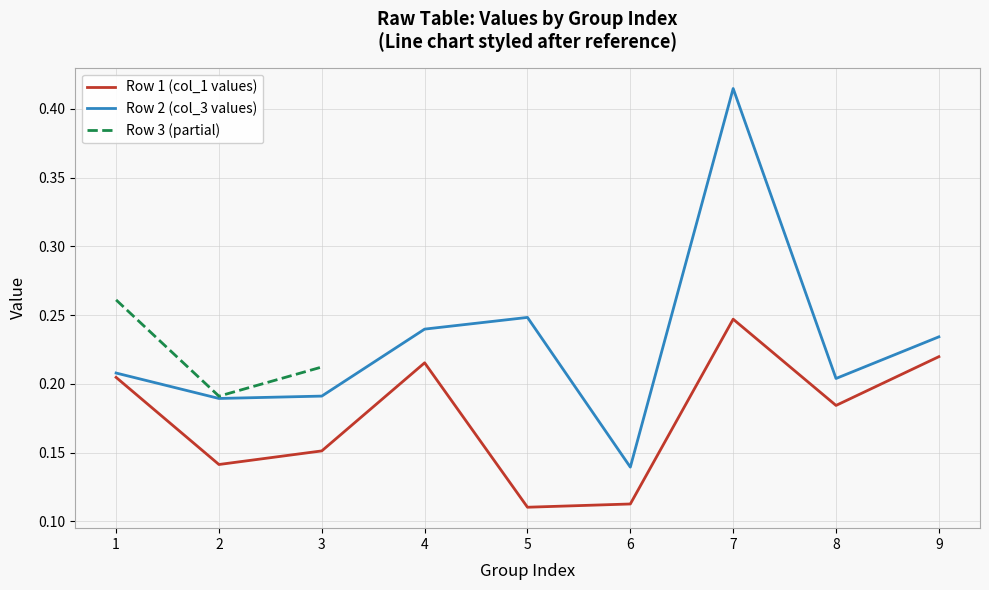

In Row 1 (col_1 values), how many points are lower than both neighbors (excluding endpoints)?

3